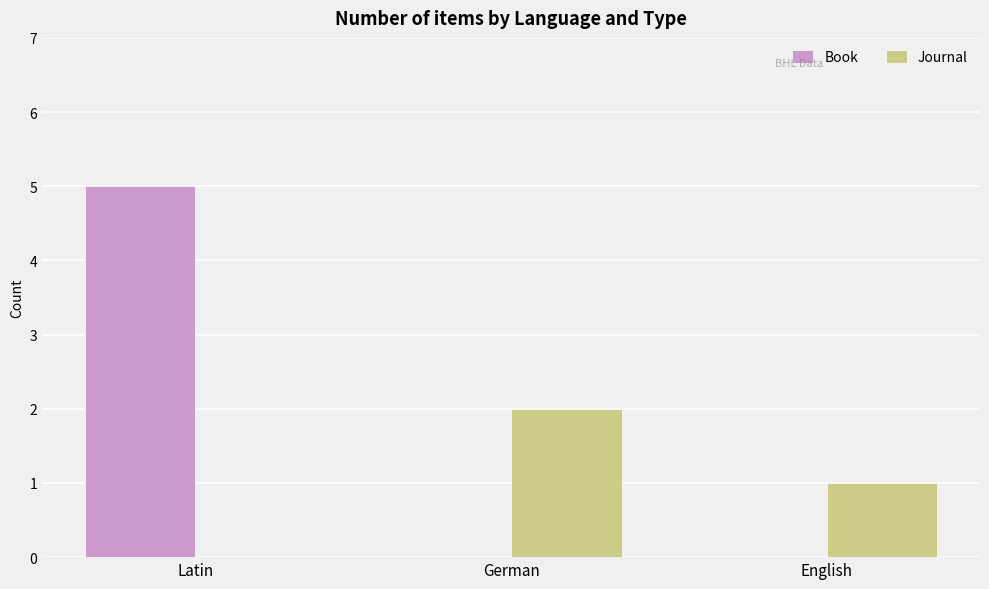

Read the Journal value at German.

2